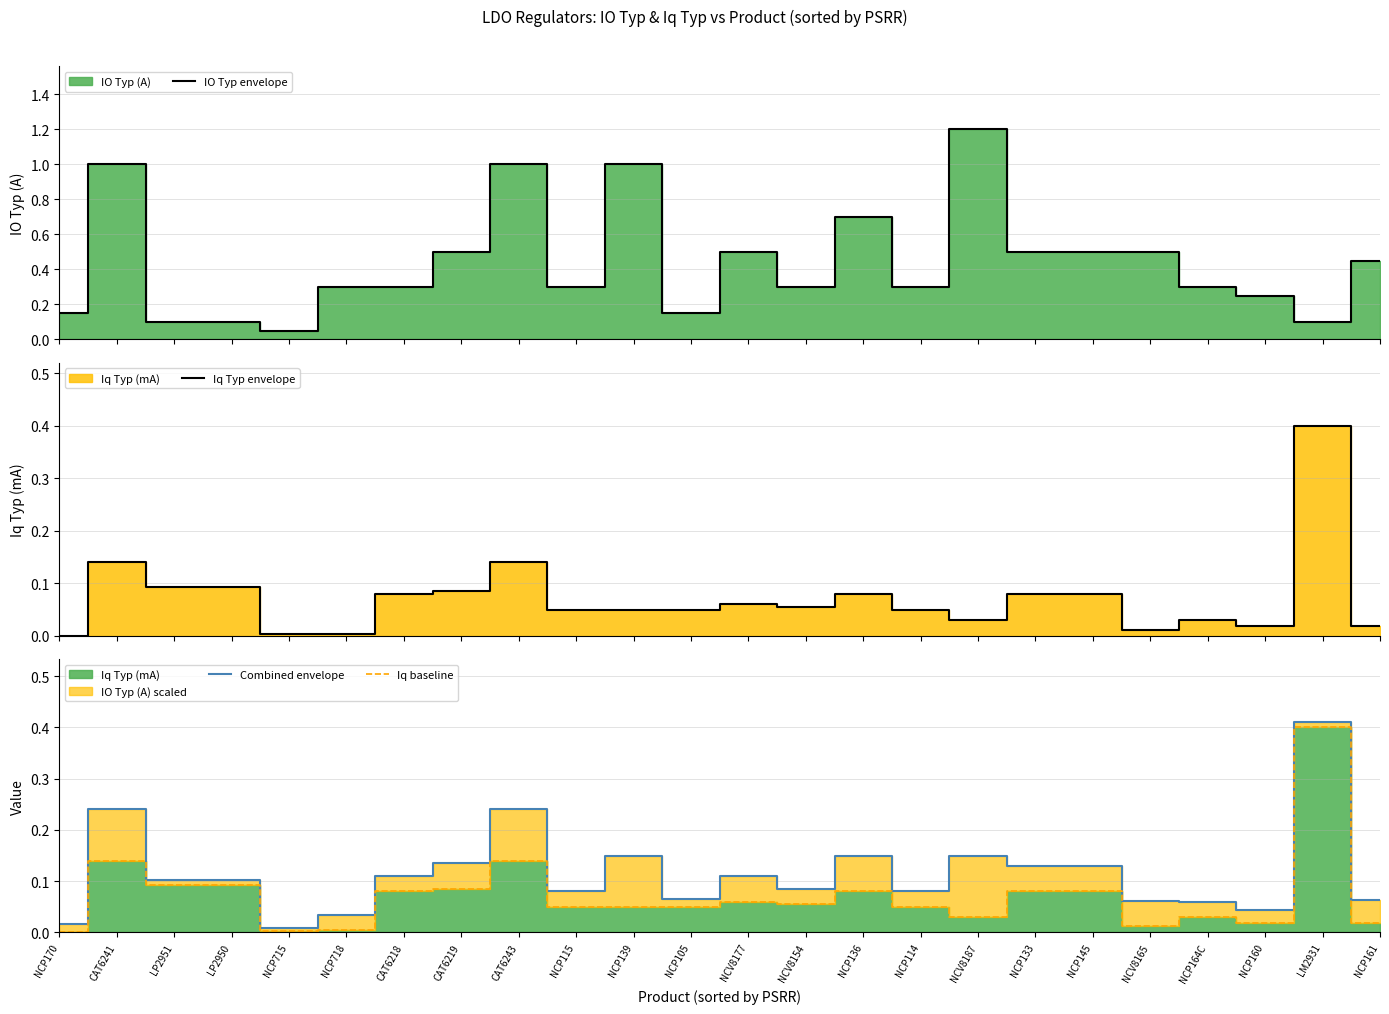

How many interior local peaks does the IO Typ envelope series have?

6